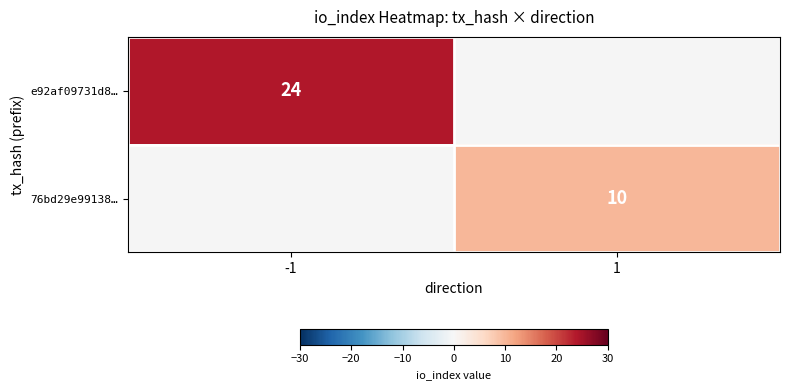

True or false: 76bd29e99138… has a value of 3 at 1.

False